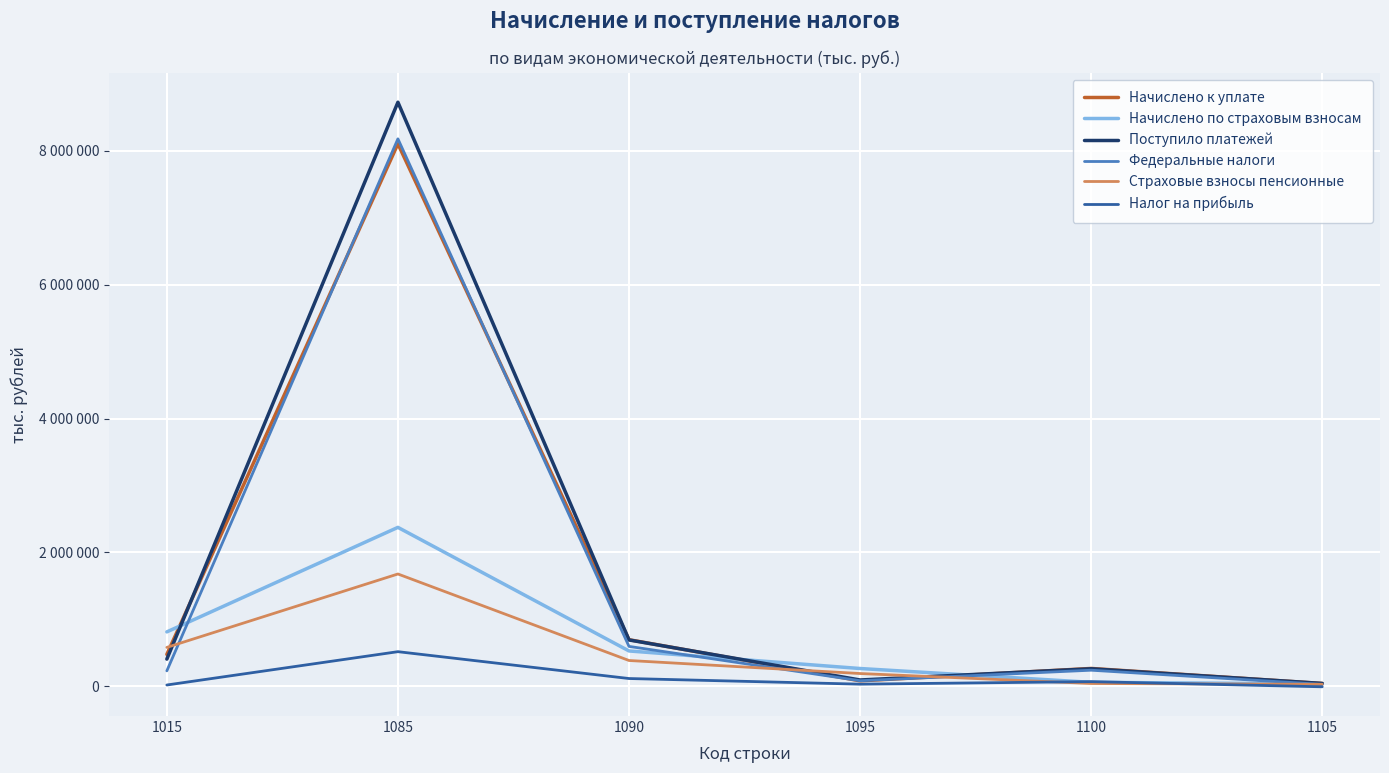

At which category is the sum across all series the highest?

1085